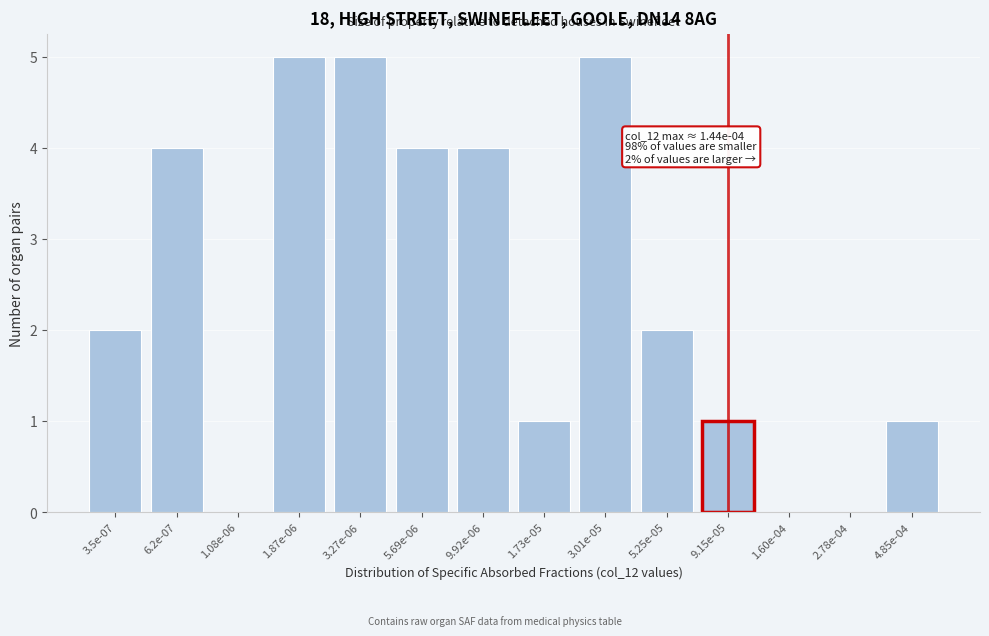

Reading left to right, extract all data points from this chart.

3.5e-07=2	6.2e-07=4	1.08e-06=0	1.87e-06=5	3.27e-06=5	5.69e-06=4	9.92e-06=4	1.73e-05=1	3.01e-05=5	5.25e-05=2	9.15e-05=1	1.60e-04=0	2.78e-04=0	4.85e-04=1